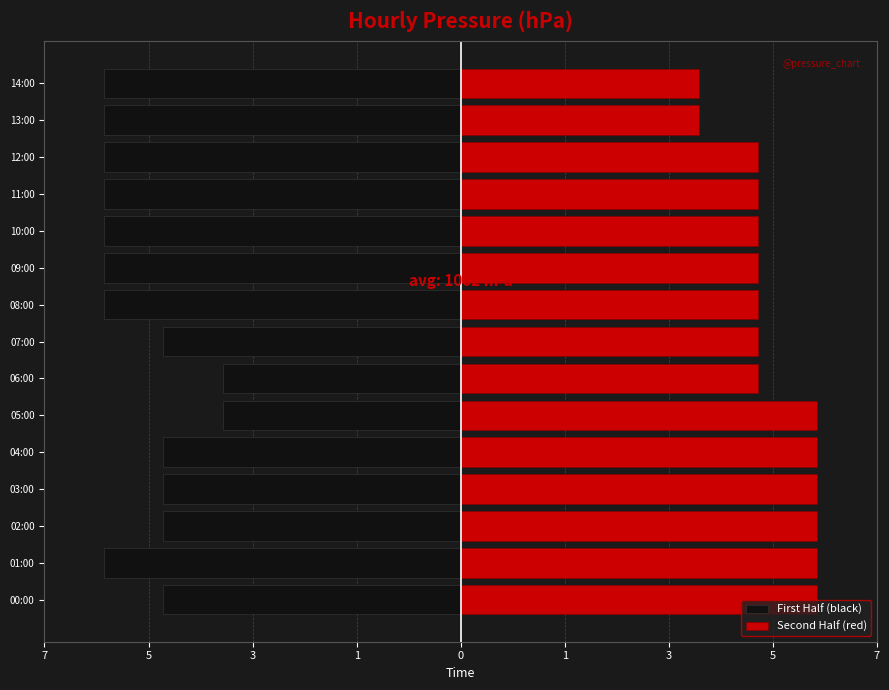

What is the smallest value displayed?

-6